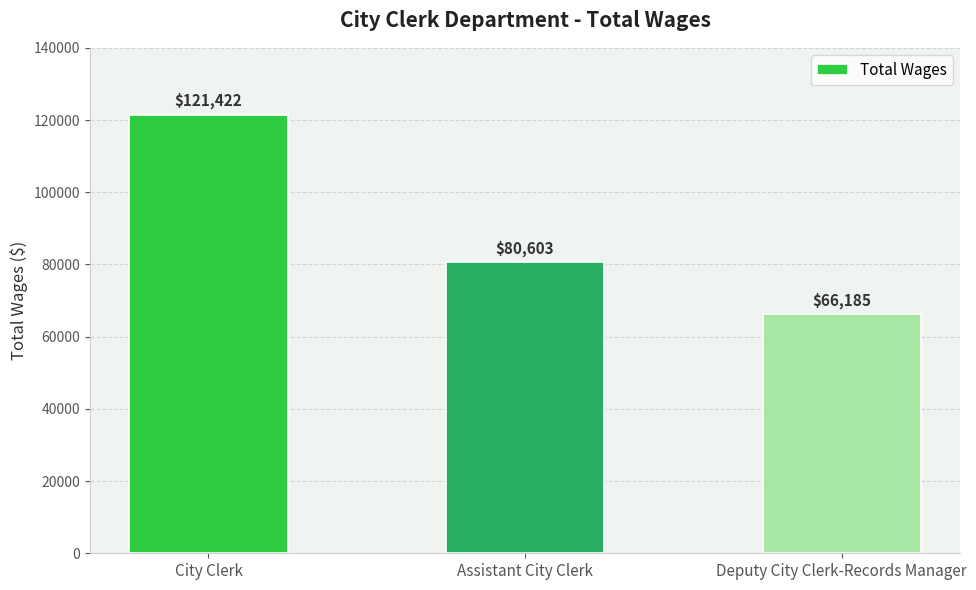

Where does the data first go above 80603?

City Clerk